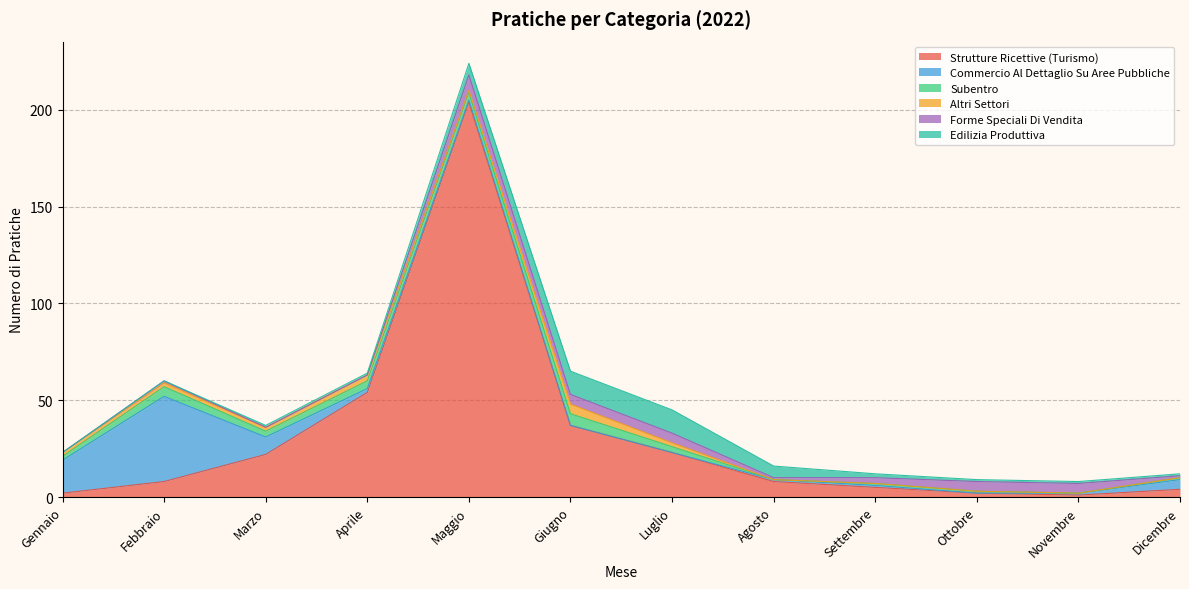

Where do COMMERCIO_AL_DETTAGLIO_SU_AREE_PUBBLICHE and ALTRI_SETTORI first cross each other?

Marzo and Aprile